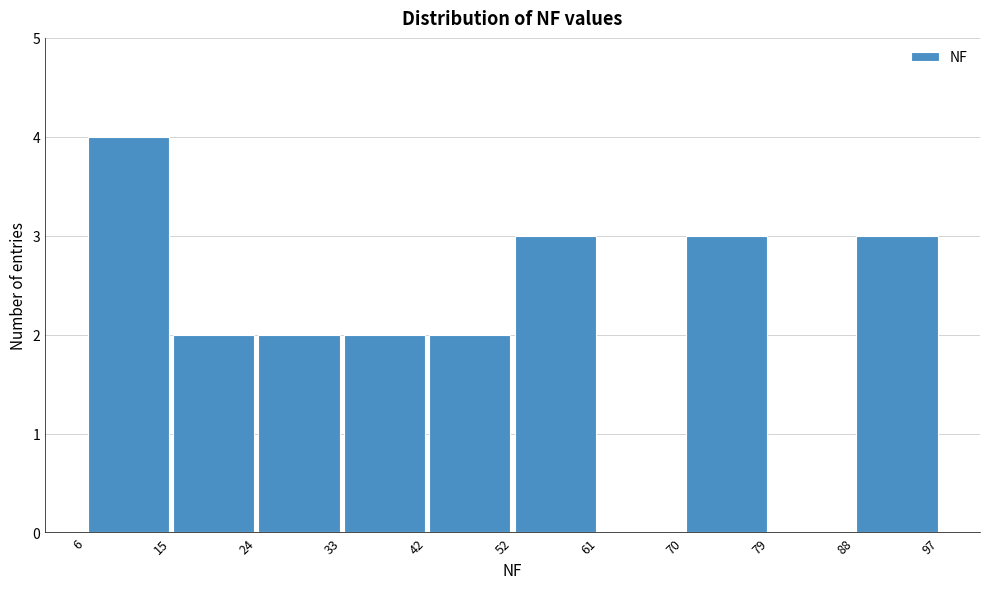

What is the height of the bar covering 24 to 33 on the x-axis? The values are not printed on the chart, so give them approximately, as read against the axis.

2